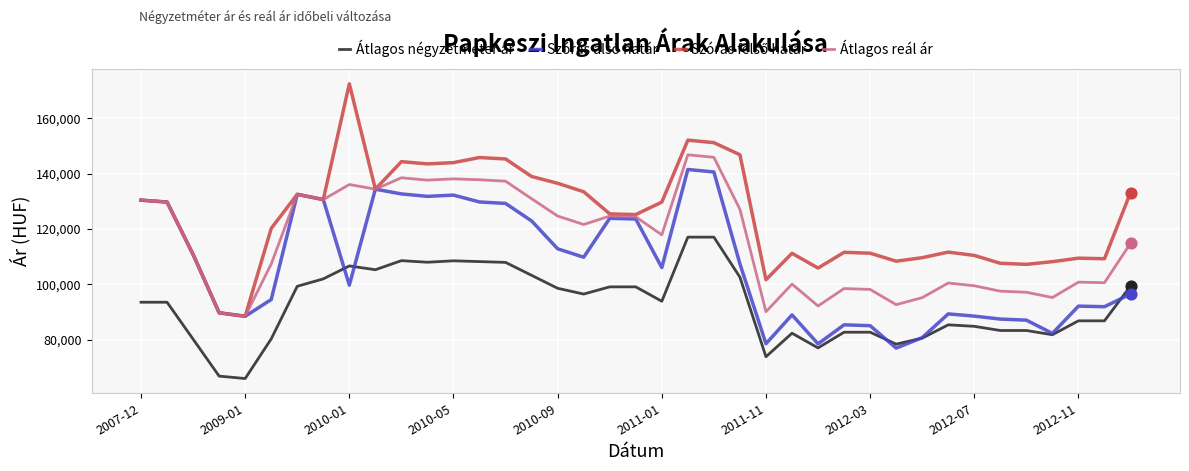

What is the highest value of the Átlagos reál ár series?

146852